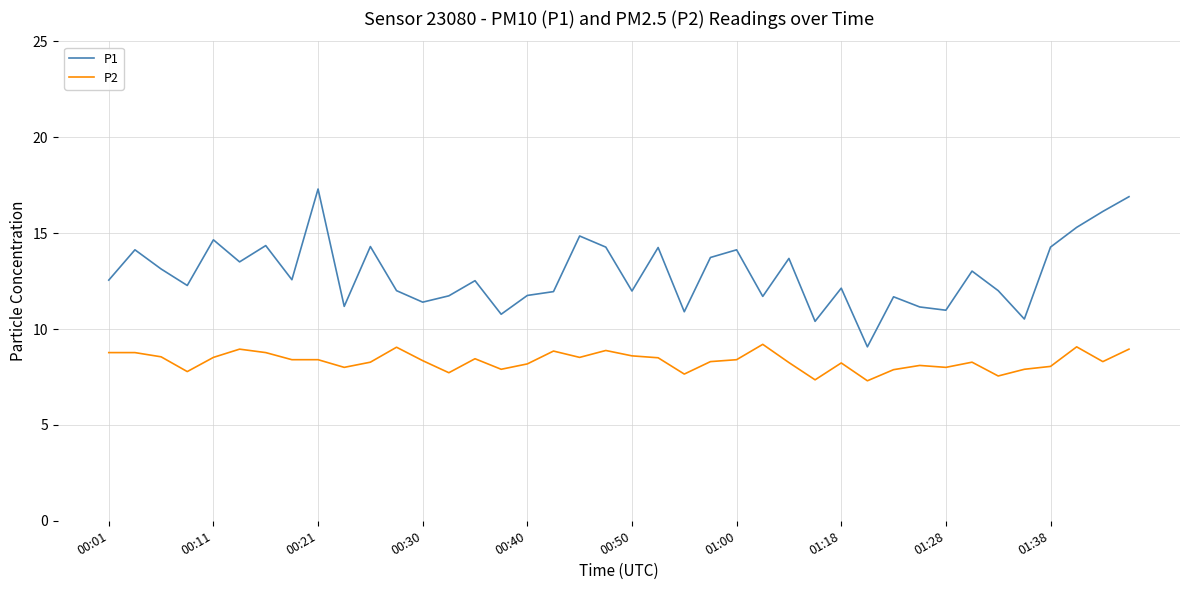

What is the smallest value displayed?

7.3